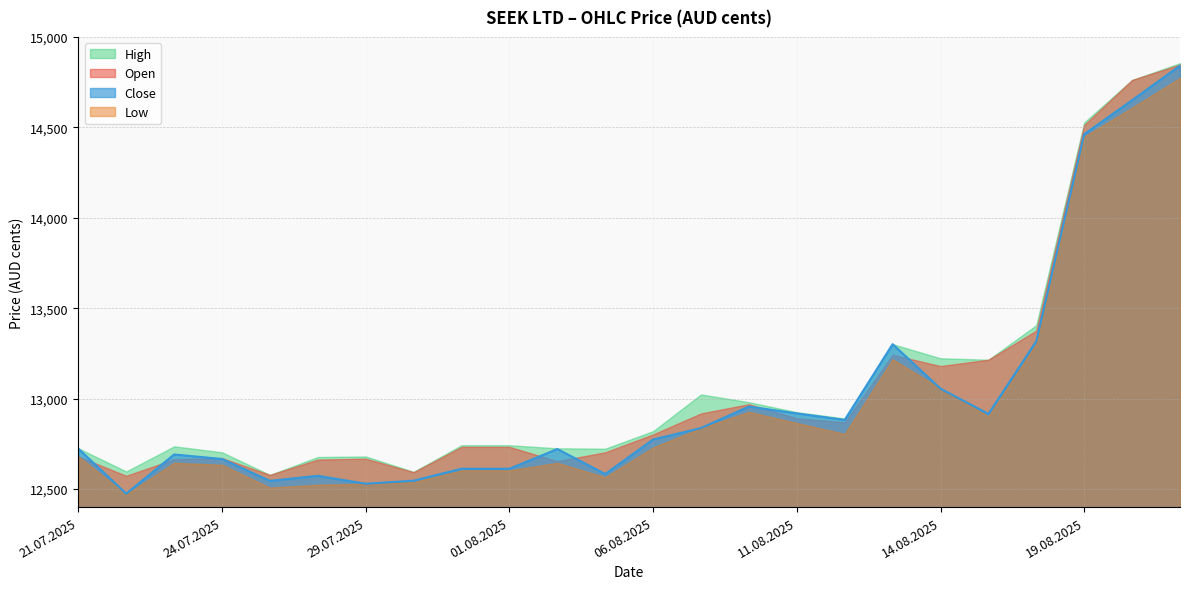

How many interior local peaks does the Open series have?

4